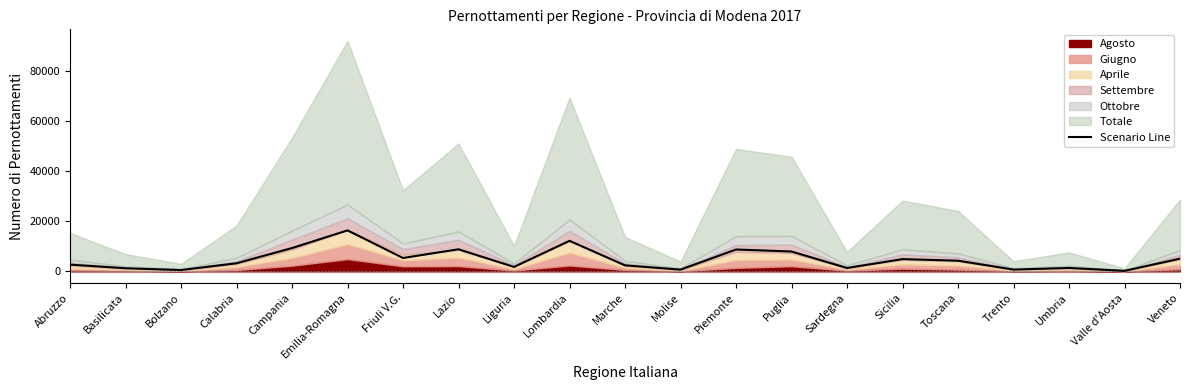

At which label does Scenario Line reach its peak?

Emilia-Romagna